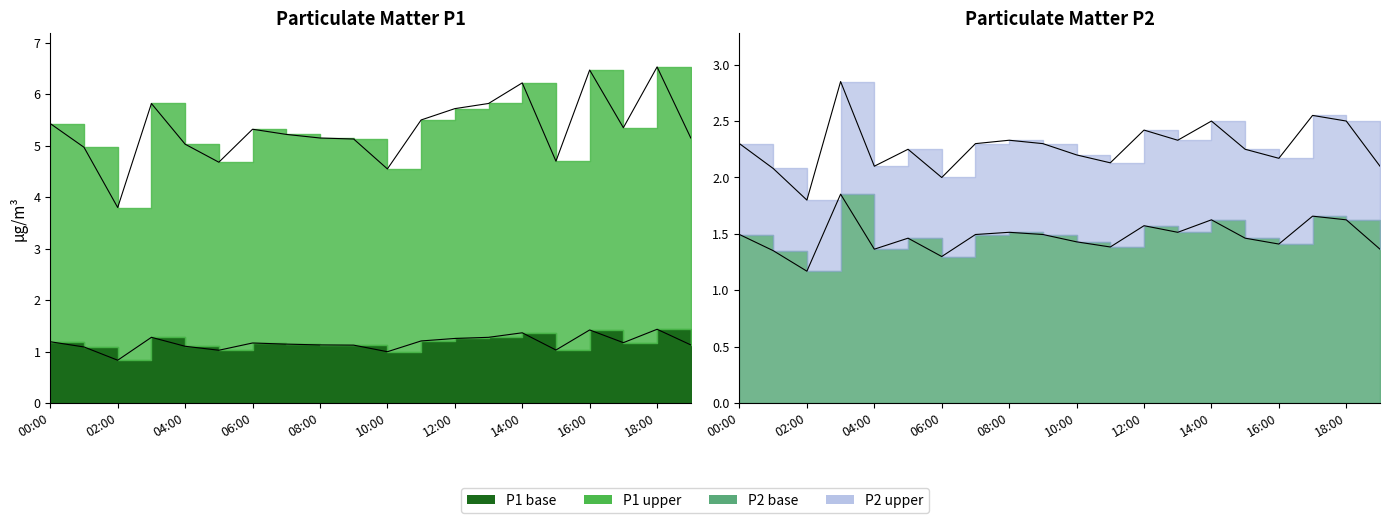

How many data points in P1 are less than 5?

5